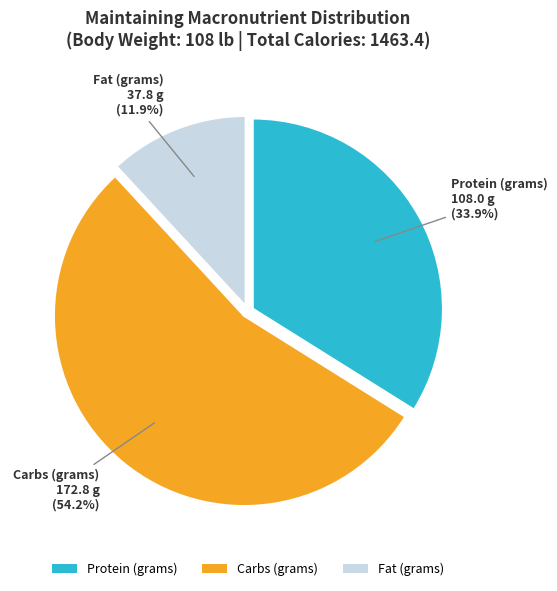

What percentage is the Protein (grams) slice, to the nearest percent?

34%